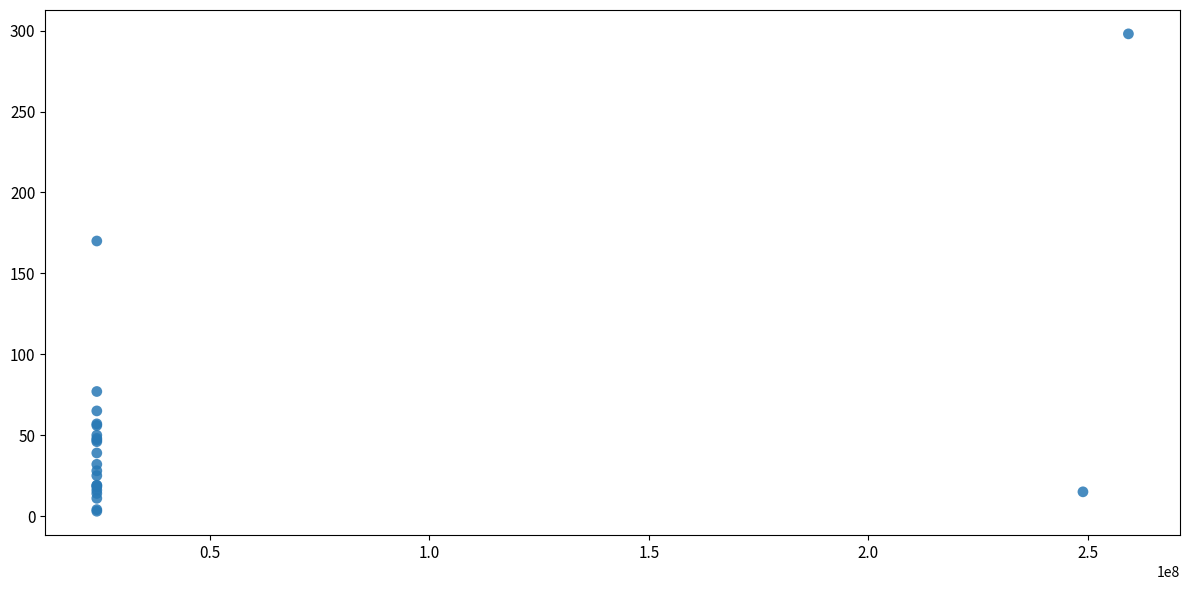

What Y value in the scatter plot is closest to 150?

170